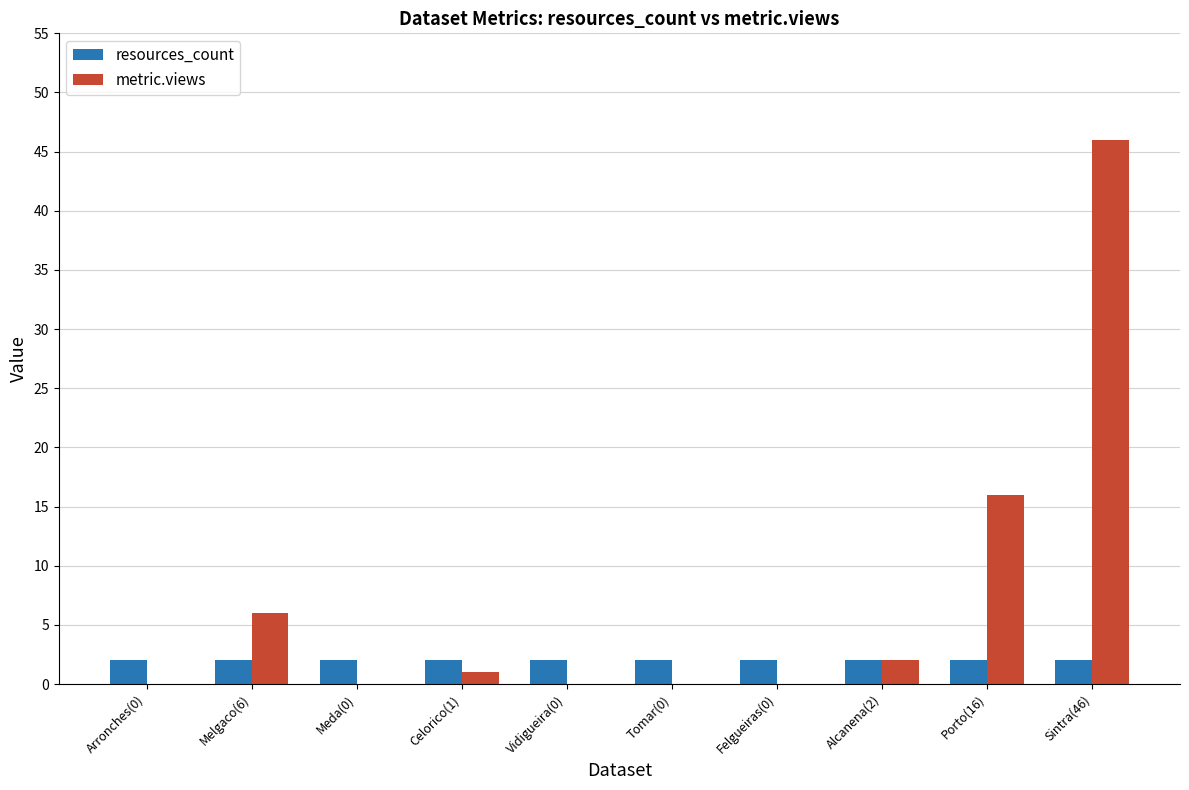

Does the chart contain stacked bars?

No